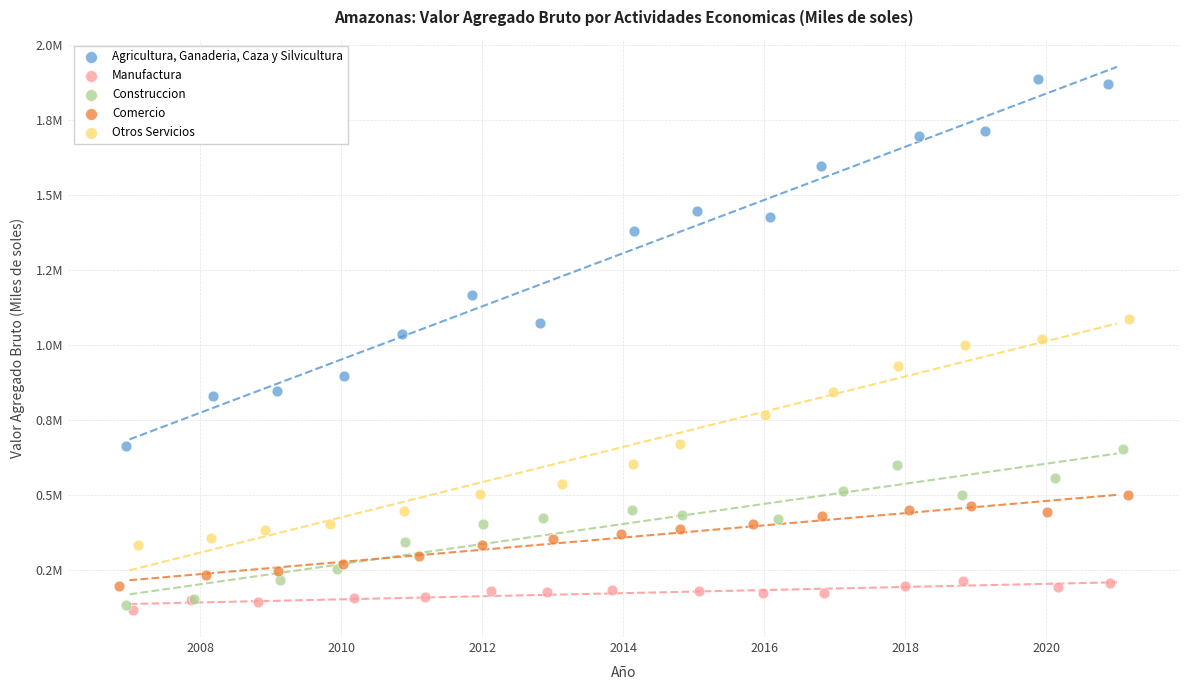

Which series reaches the minimum Y coordinate?

Manufactura